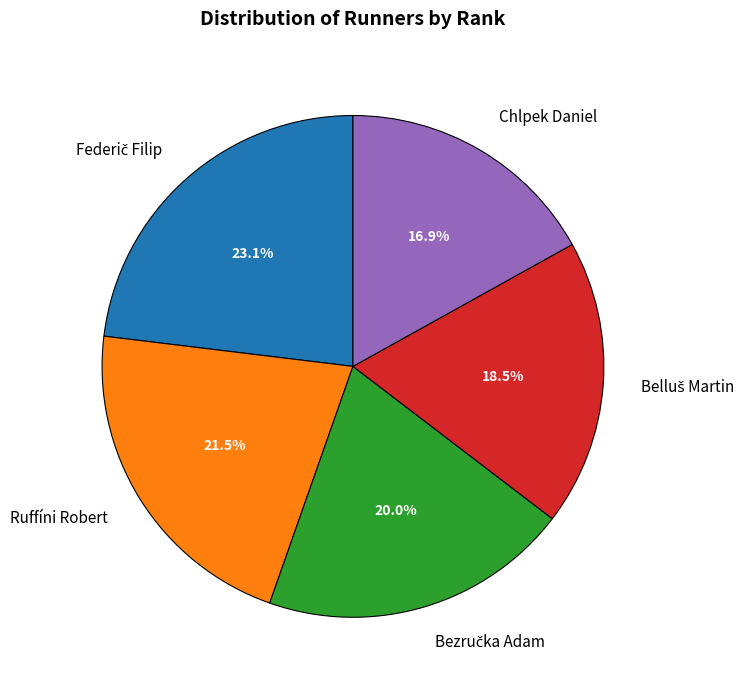

Which has a higher value, Ruffíni Robert or Chlpek Daniel?

Ruffíni Robert